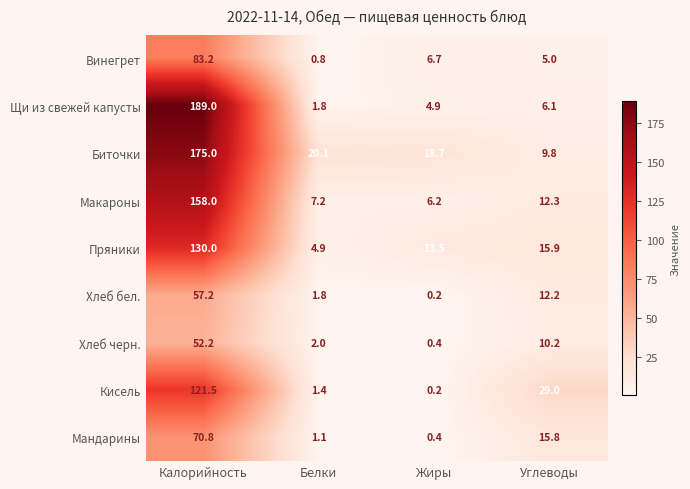

What is the difference between the maximum and minimum values in the Хлеб черн. series?

51.8